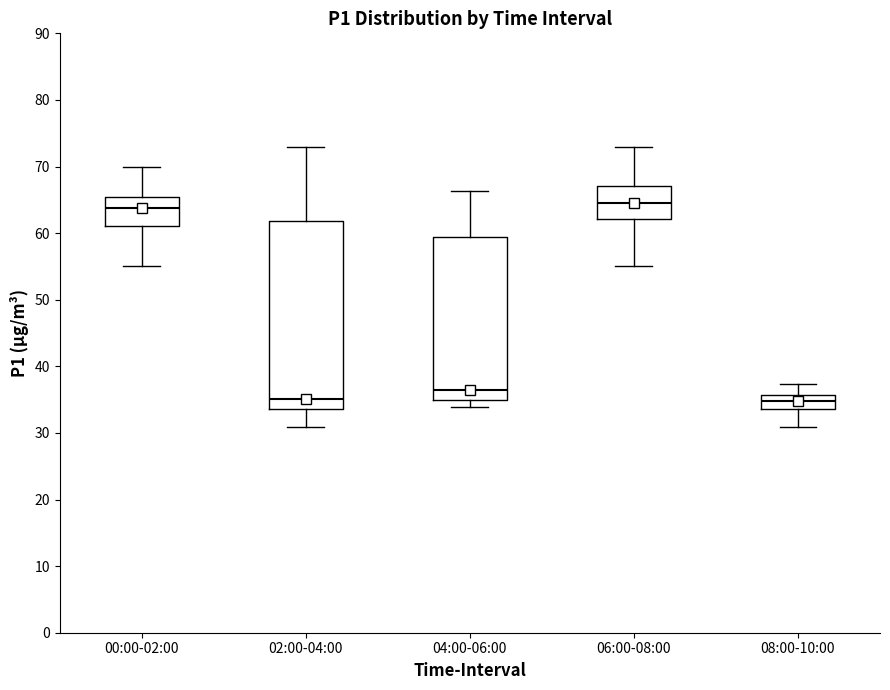

Reading left to right, transcribe this box plot: for each box, give where its median line is, the range the box spans, and where its two whiskers end, as read against the y-axis. The values are not printed on the chart, so give them approximately, as read against the axis.

00:00-02:00: median 64, box 61 to 65, whiskers 55 to 70
02:00-04:00: median 35, box 34 to 62, whiskers 31 to 73
04:00-06:00: median 36, box 35 to 59, whiskers 34 to 66
06:00-08:00: median 65, box 62 to 67, whiskers 55 to 73
08:00-10:00: median 35, box 34 to 36, whiskers 31 to 37